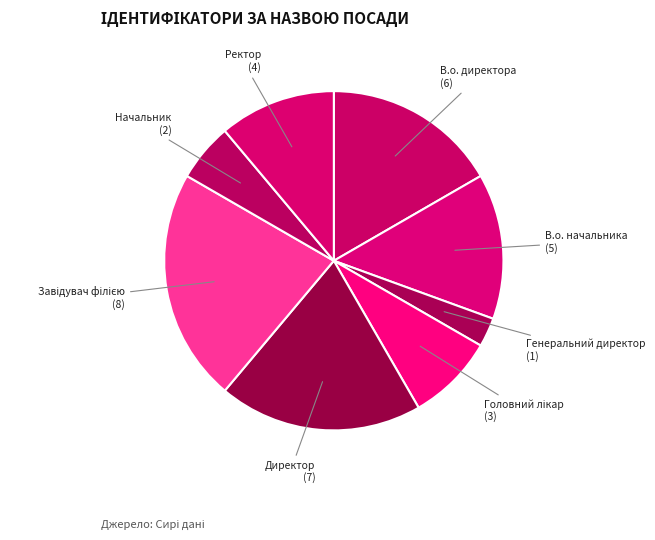

Which category has the smallest portion of the pie?

Генеральний директор